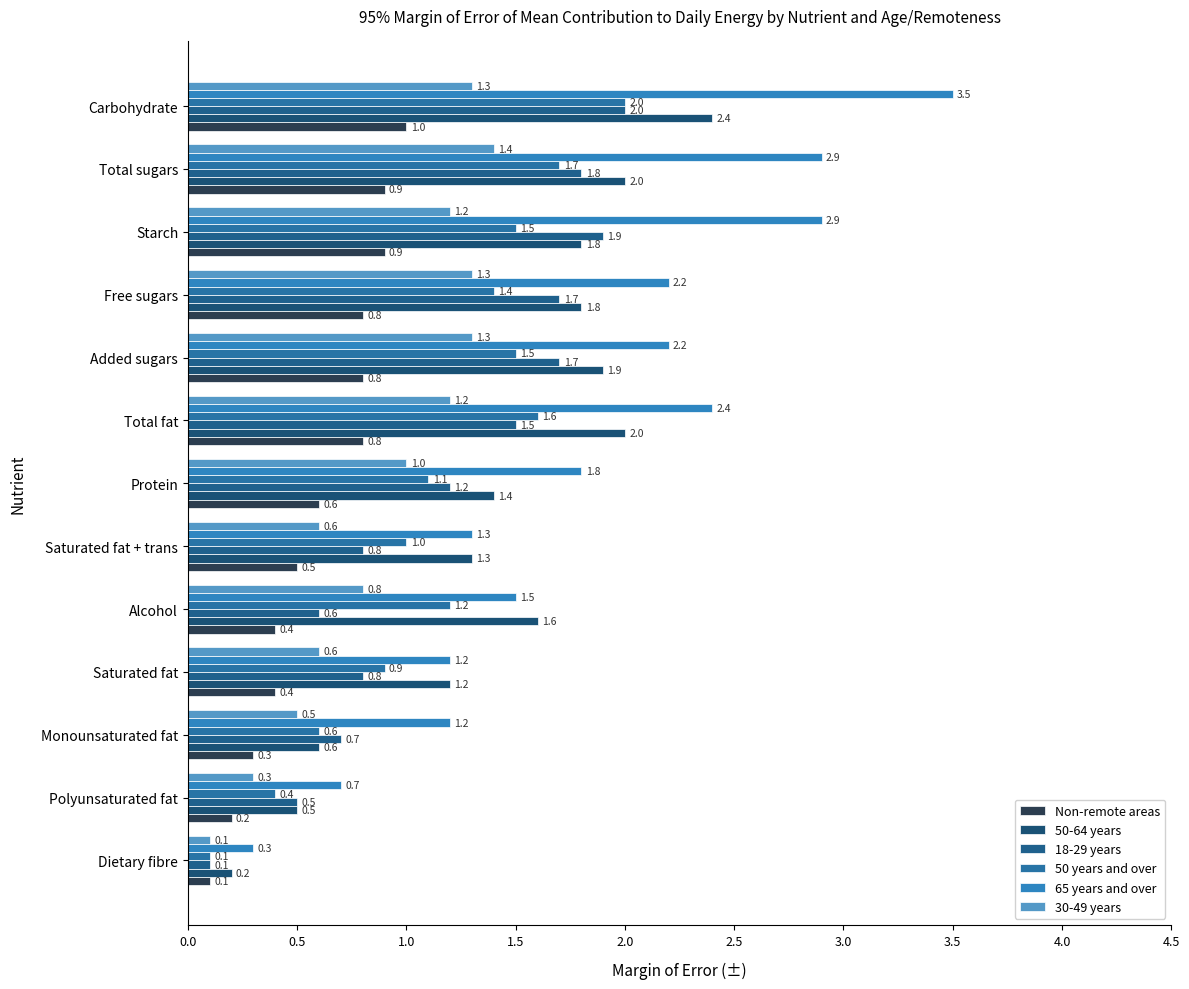

Count the number of categories in the chart.

13